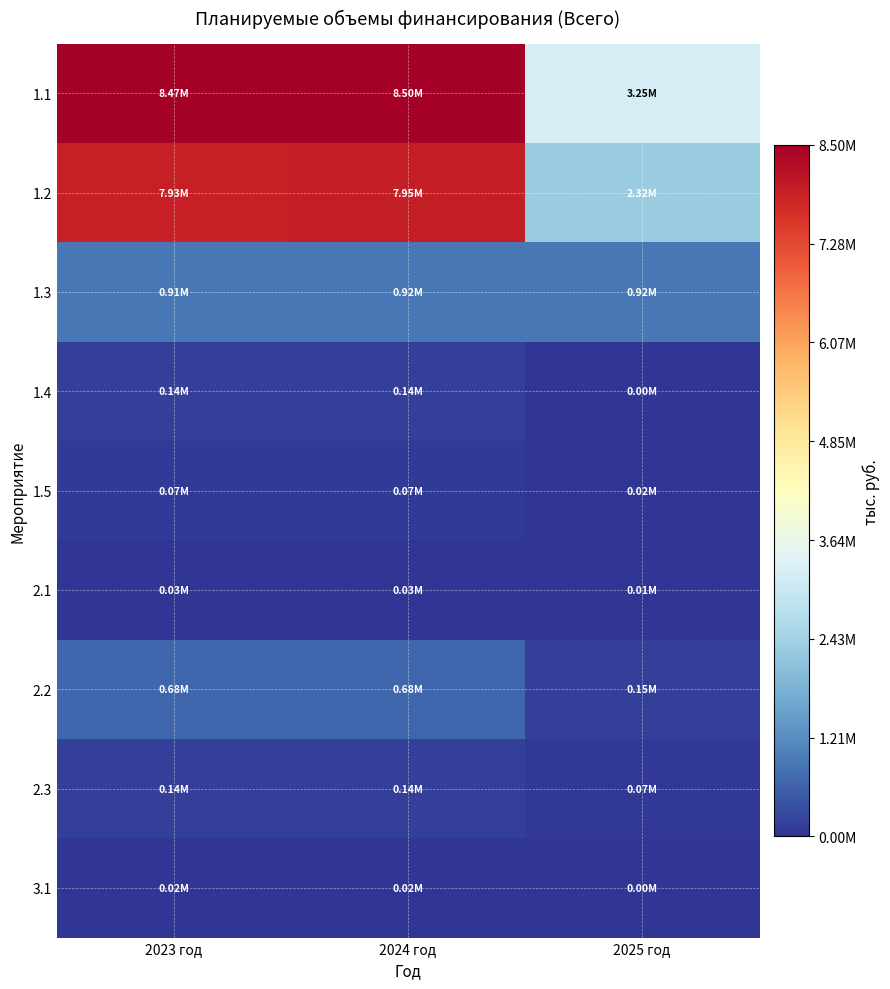

Which category has the lowest value across all series?

2025 год